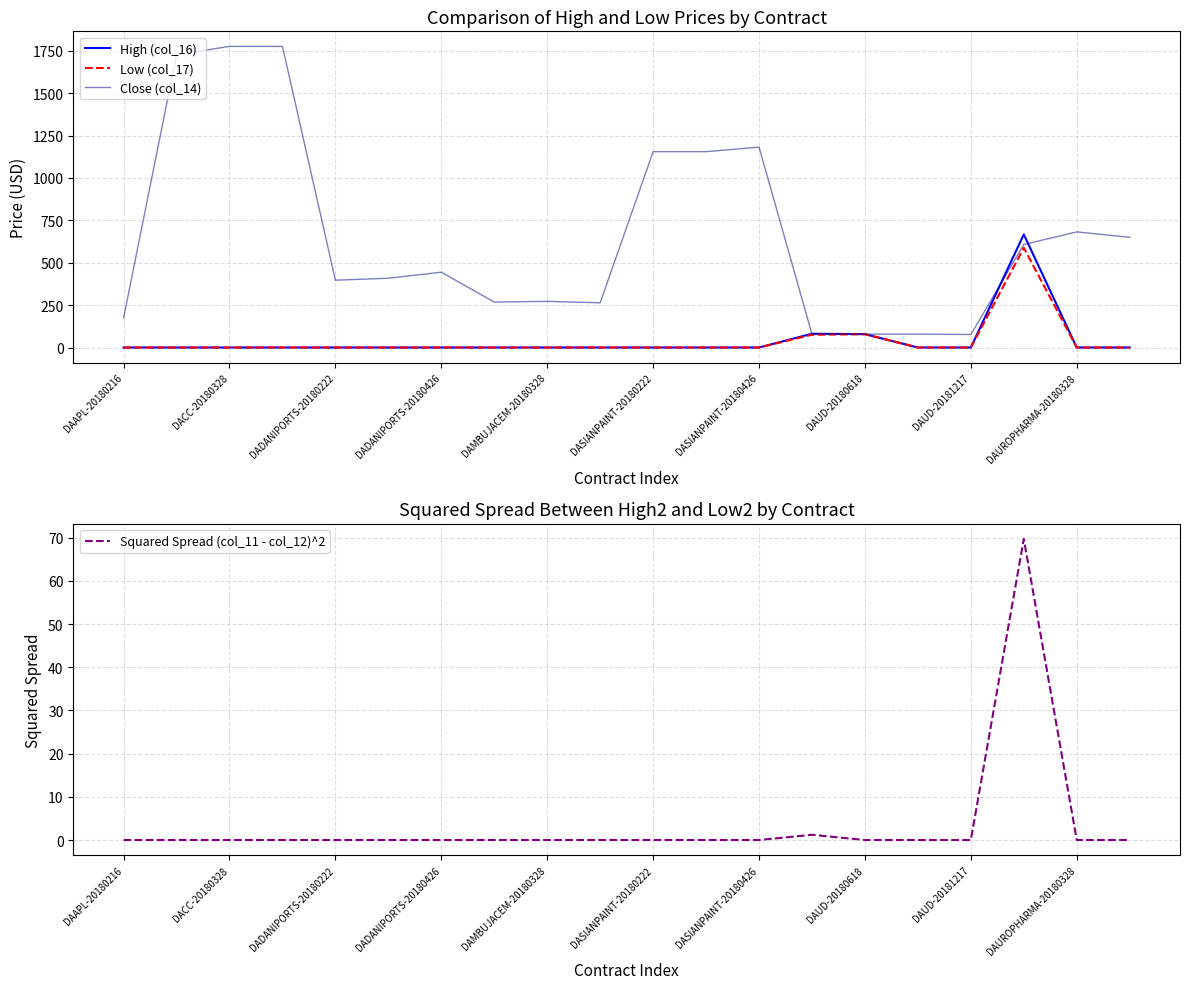

How many values in the Low (col_17) series exceed 0?

3